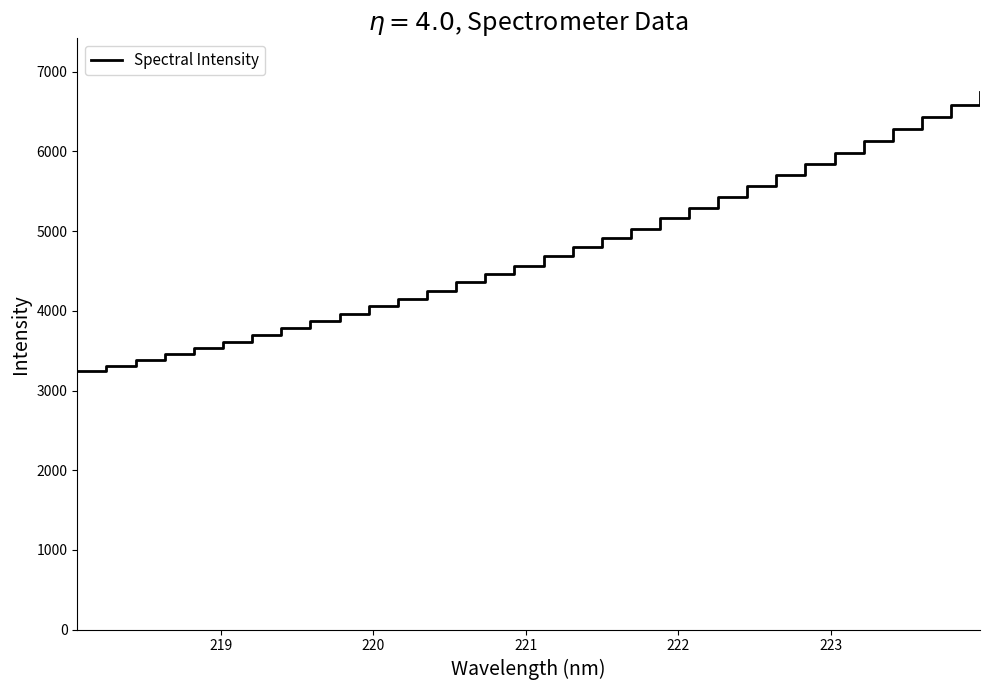

Reading left to right, extract all data points from this chart.

3241.4	3310.8	3382.0	3458.9	3533.6	3612.7	3697.8	3782.2	3870.8	3961.1	4055.0	4151.6	4253.7	4357.7	4462.9	4568.6	4686.5	4804.5	4918.0	5033.2	5162.6	5291.8	5424.2	5560.7	5700.8	5842.2	5983.8	6127.4	6276.2	6429.9	6585.9	6745.5